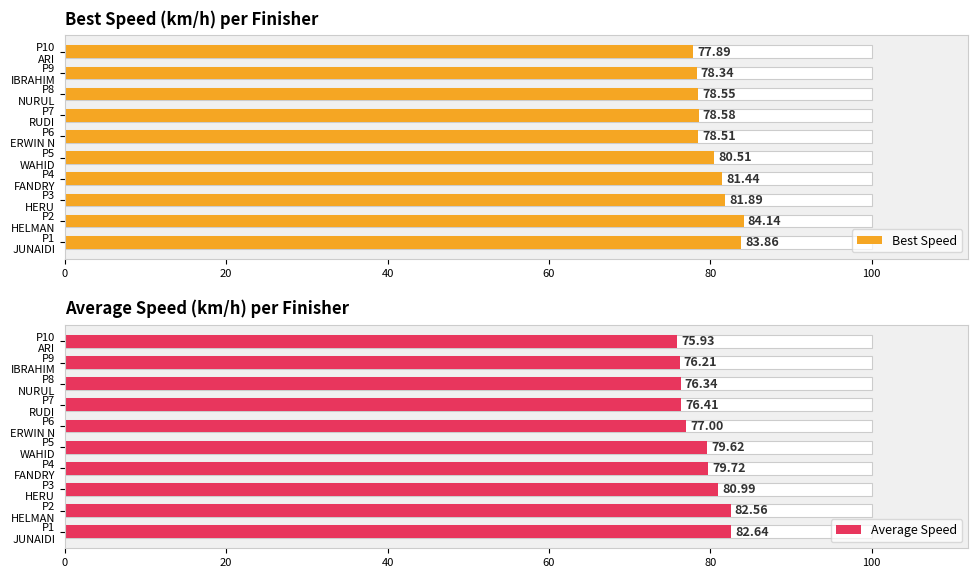

List the series in order of their overall mean, lowest first.

Average Speed, Best Speed